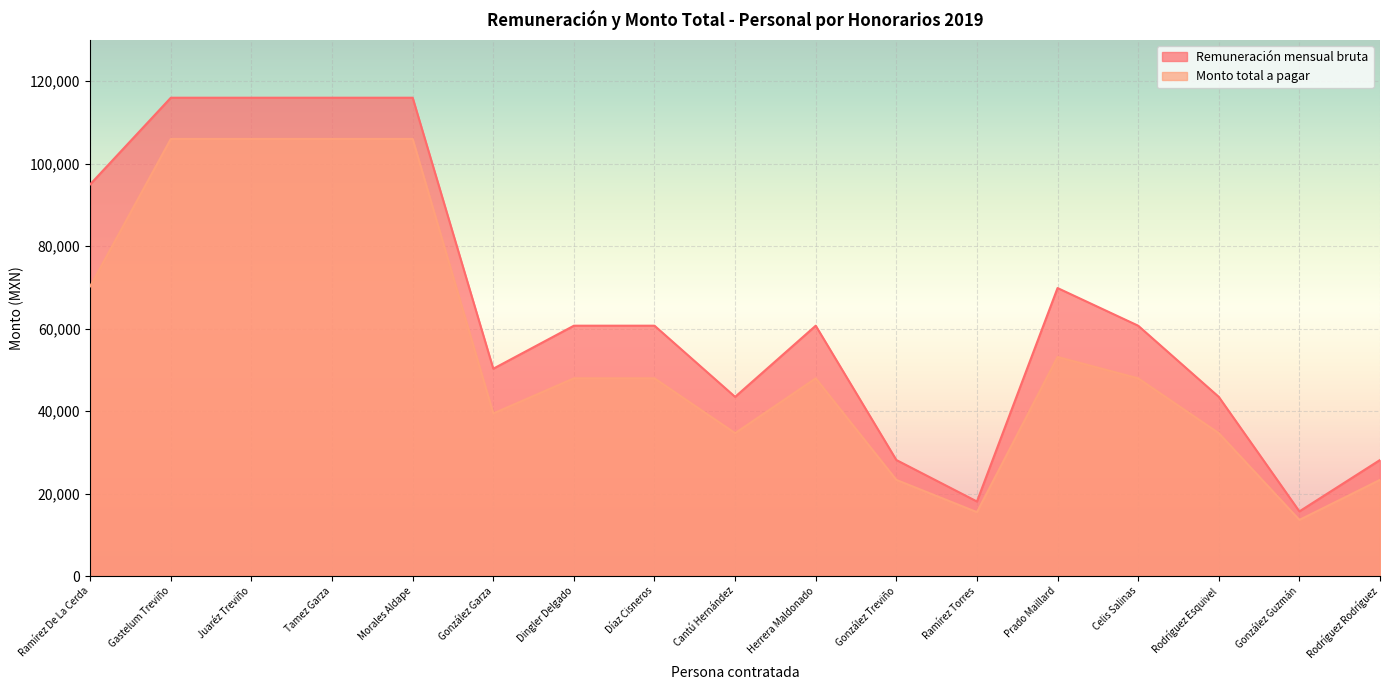

Which series has the widest spread of values?

Remuneración mensual bruta